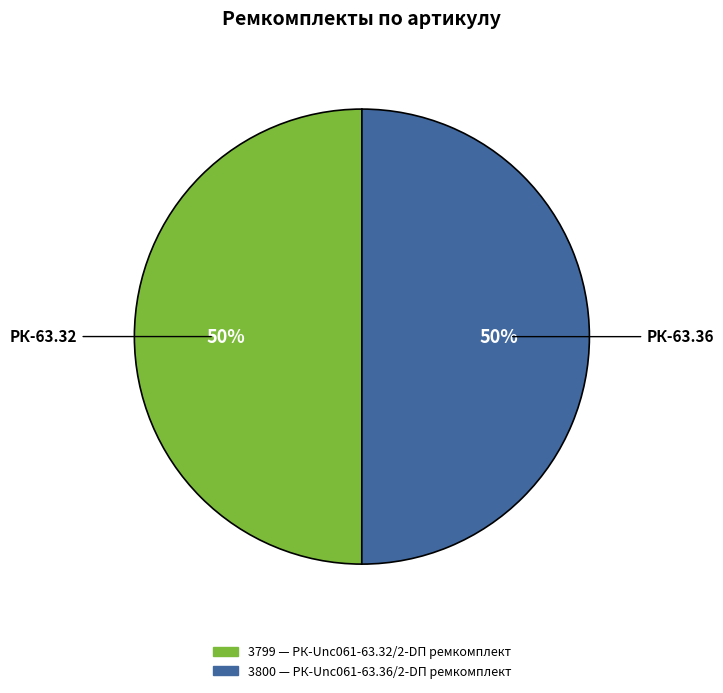

To the nearest percent, what is the average slice percentage?

50%